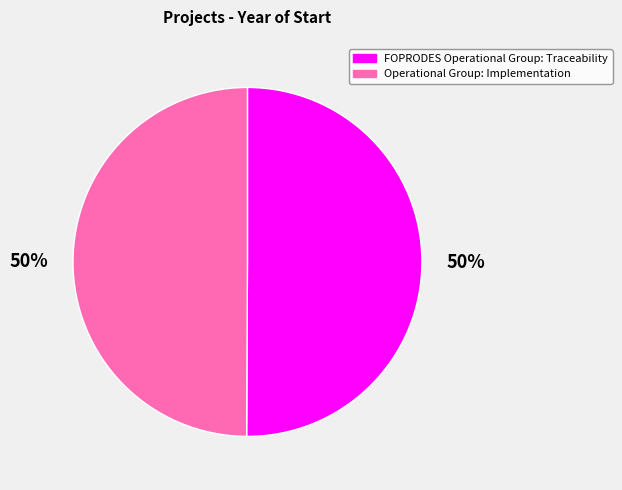

Approximately how many times larger is the value at Operational Group: Implementation compared to FOPRODES Operational Group: Traceability?

1.0